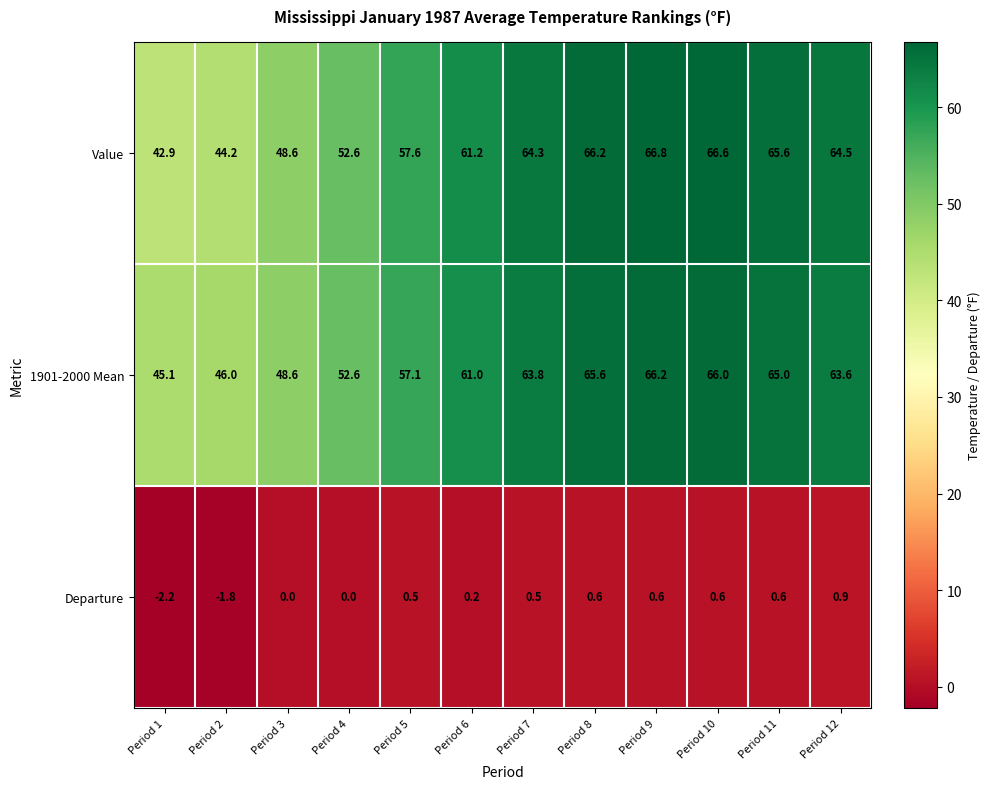

What is the total value across all series at Period 1?

85.8